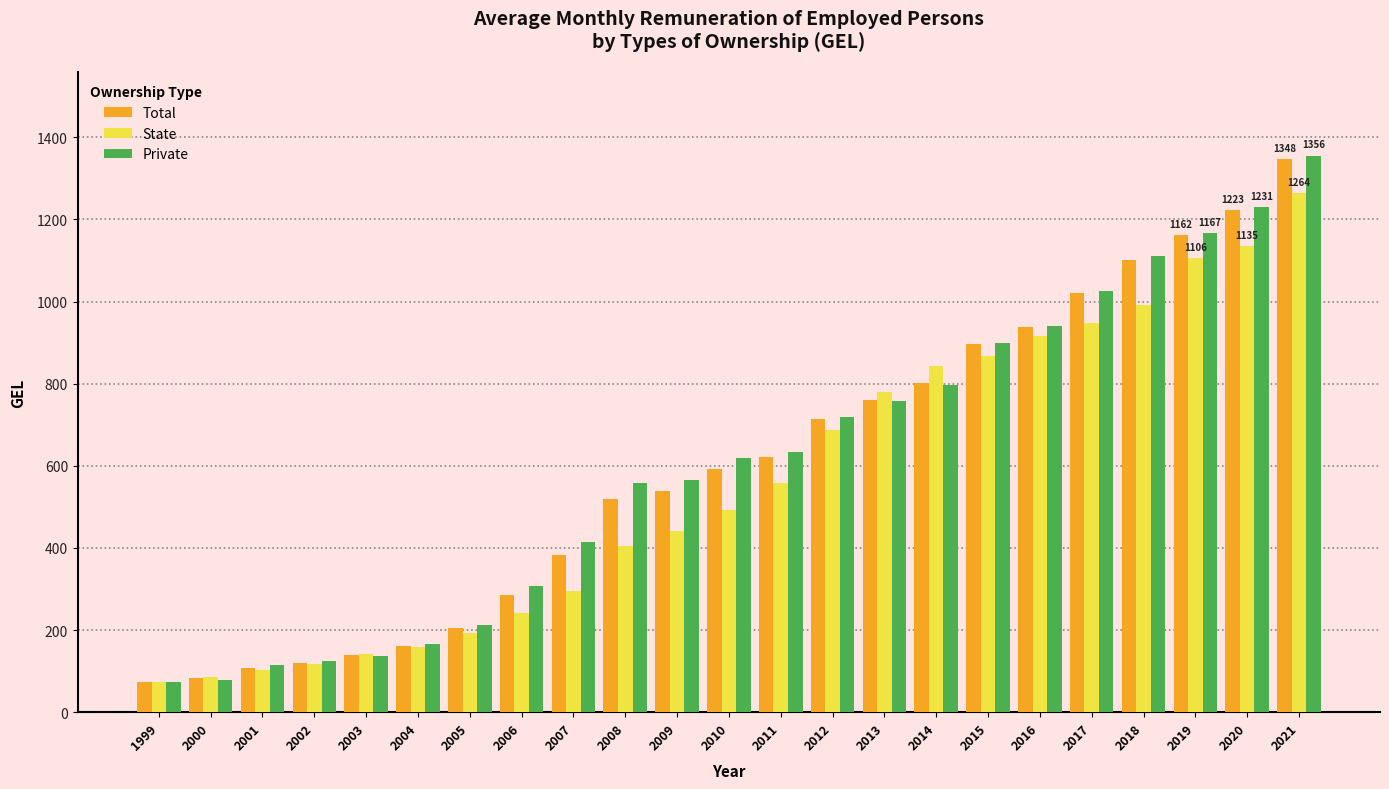

What is the value of the State bar at the 3rd from the left?

103.8